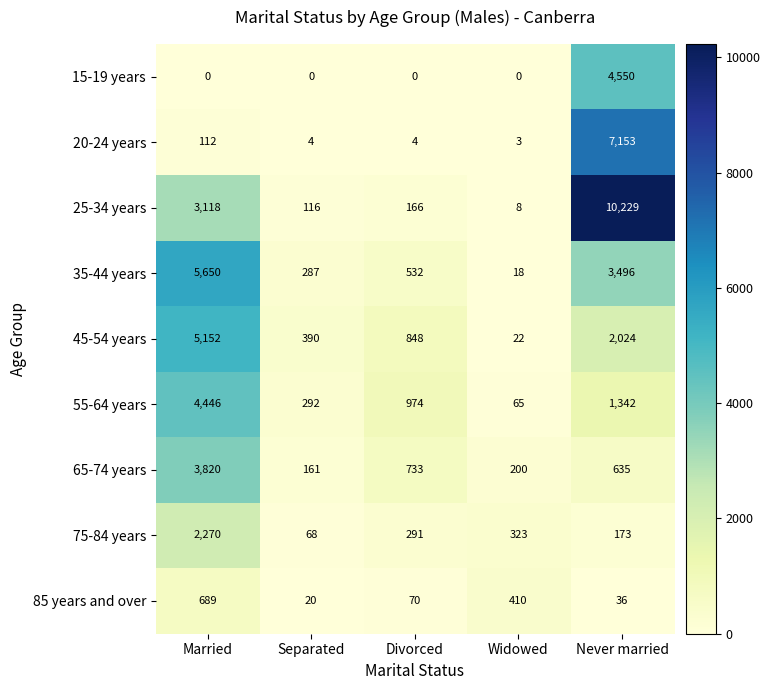

What is the sum of all 65-74 years values?

5549